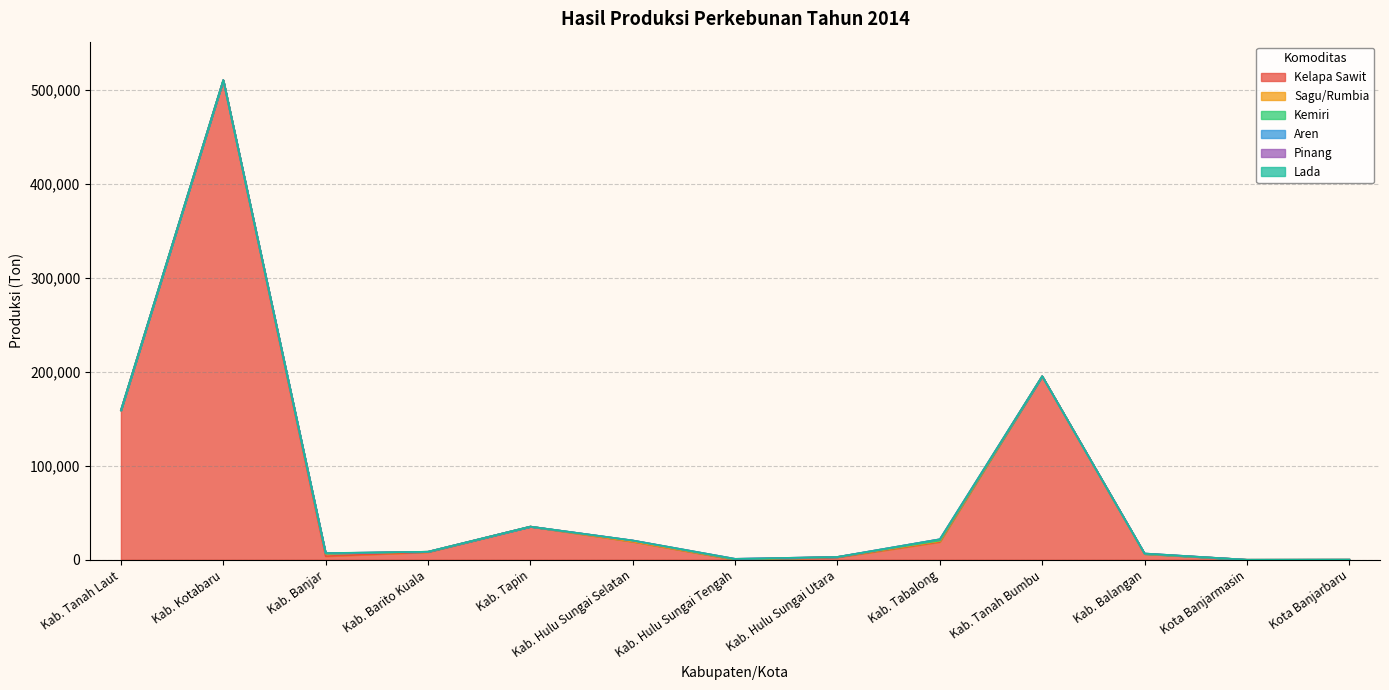

What is the difference between the highest and lowest values at Kab. Banjar?

3786